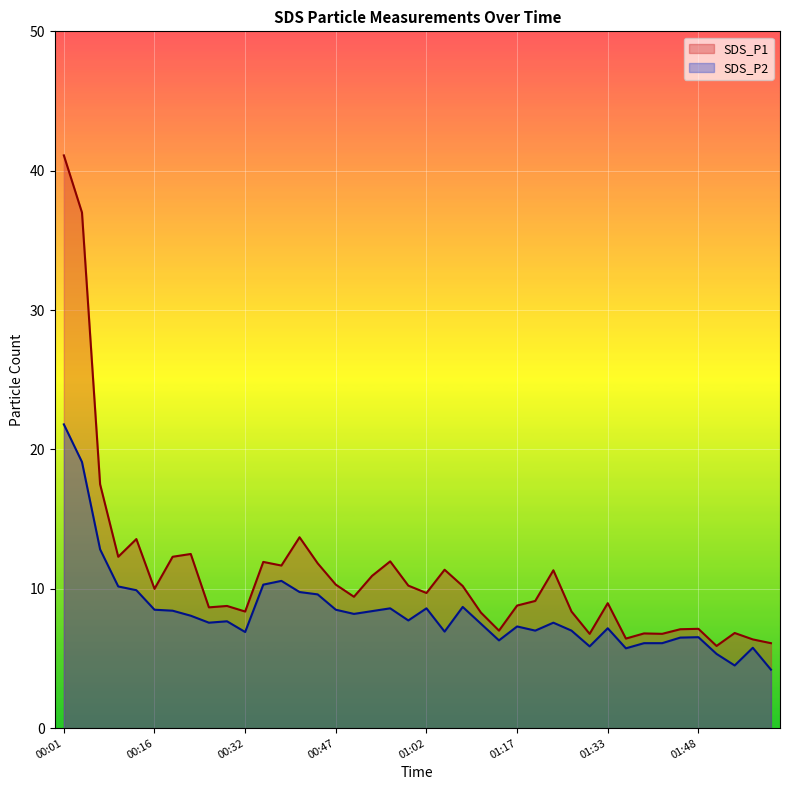

What value does the SDS_P1 series have at 02:00?

6.1